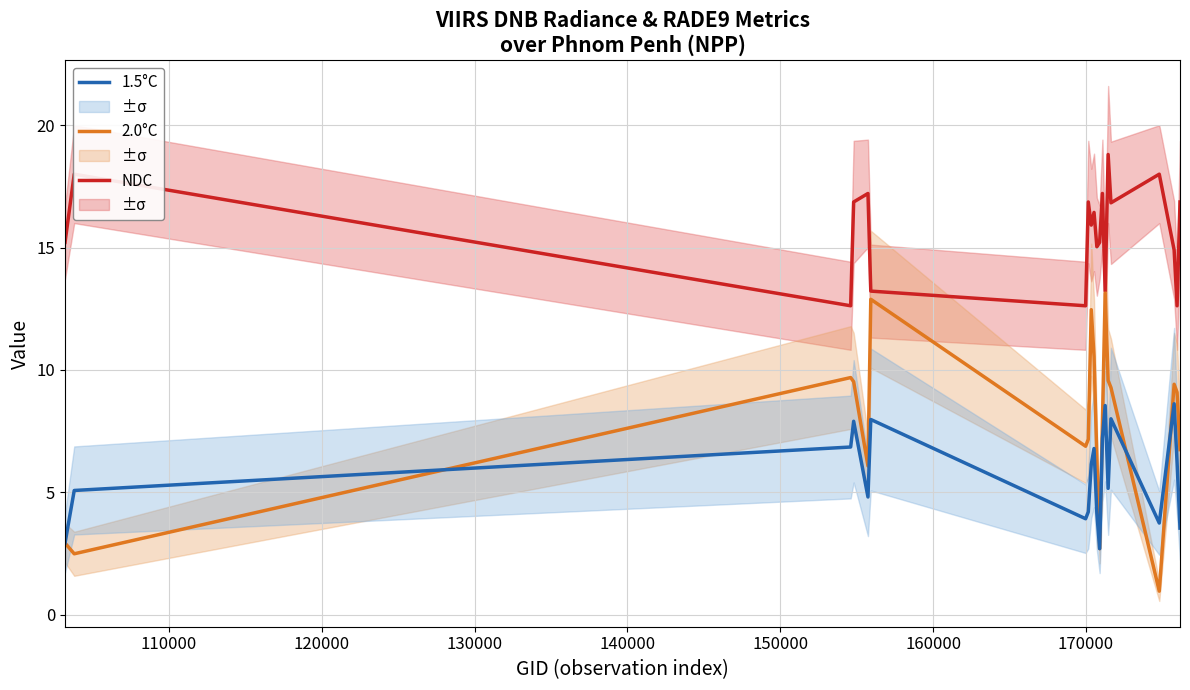

How many interior local peaks does the NDC series have?

7